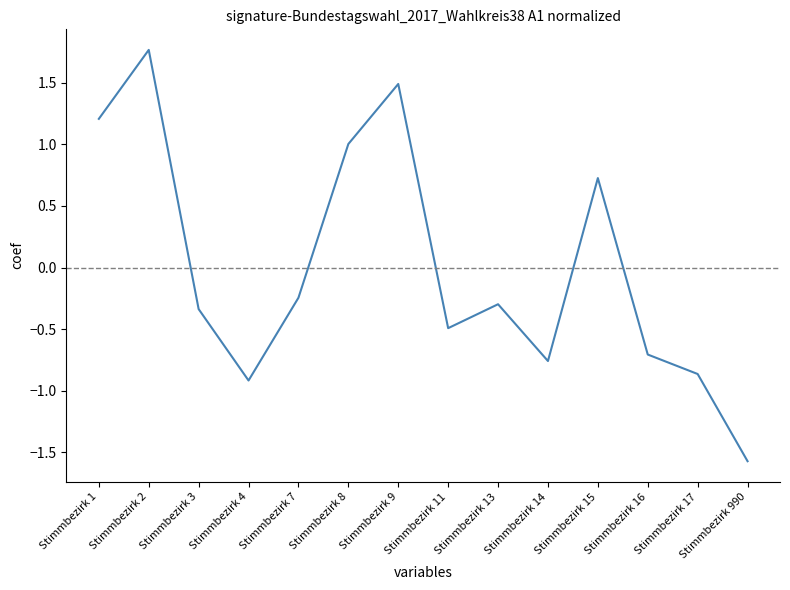

Does the chart display data point markers on the line(s)?

No